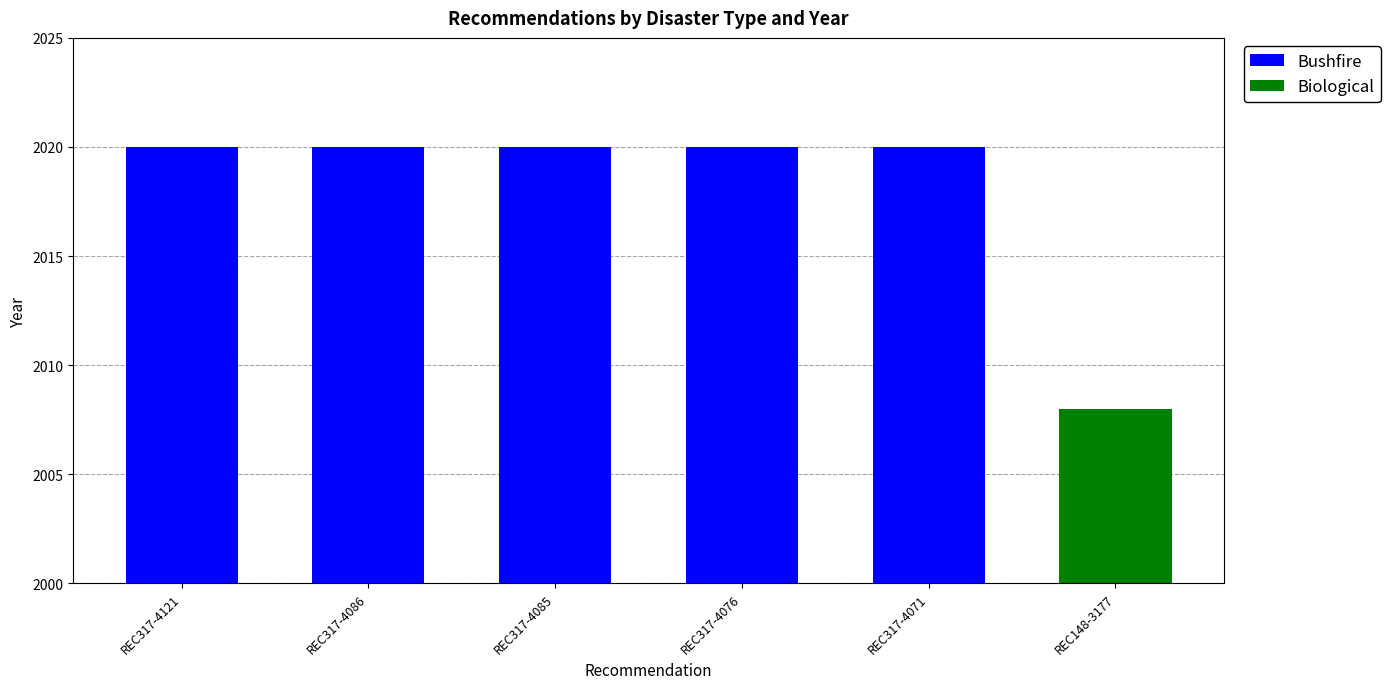

The Bushfire series shows 3203 at REC317-4071. True or false?

False